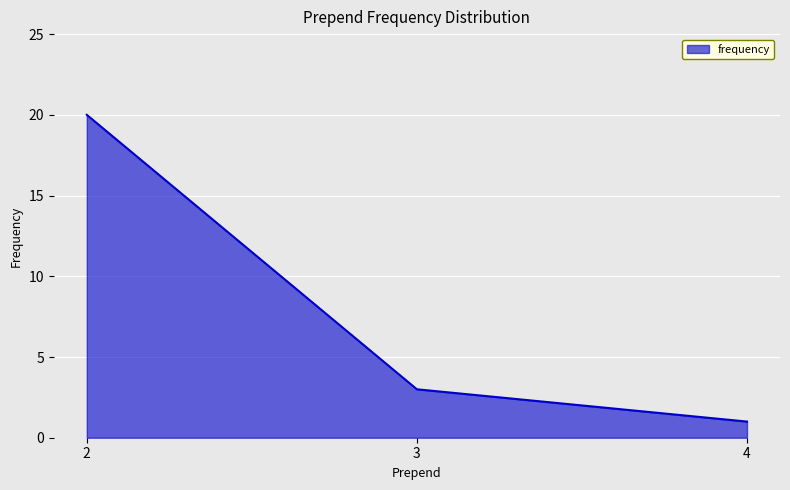

What is the change in value from 3 to 4?

-2